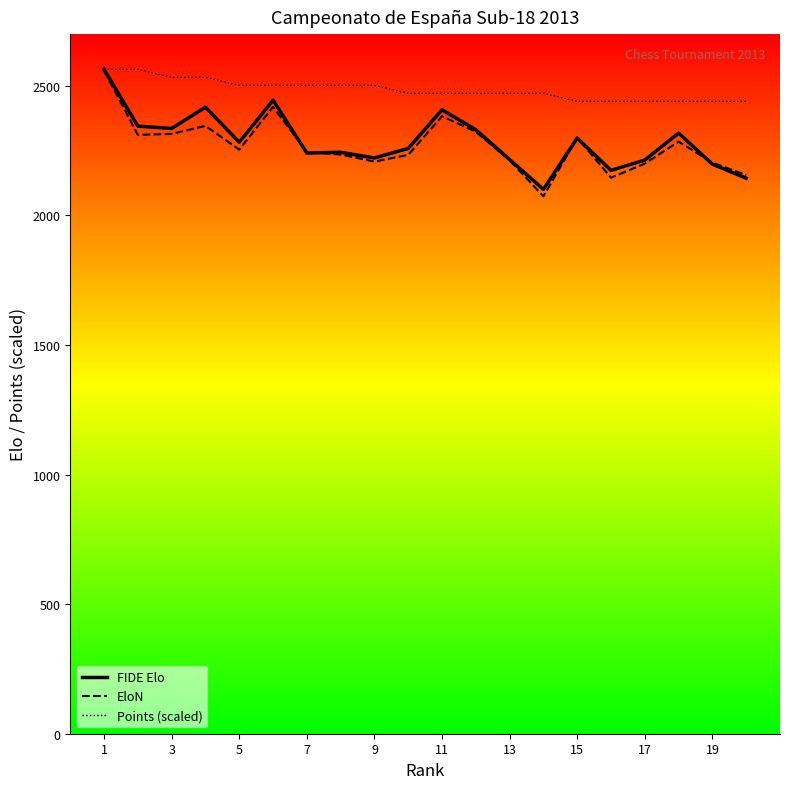

Which series has the largest range (max minus min)?

EloN